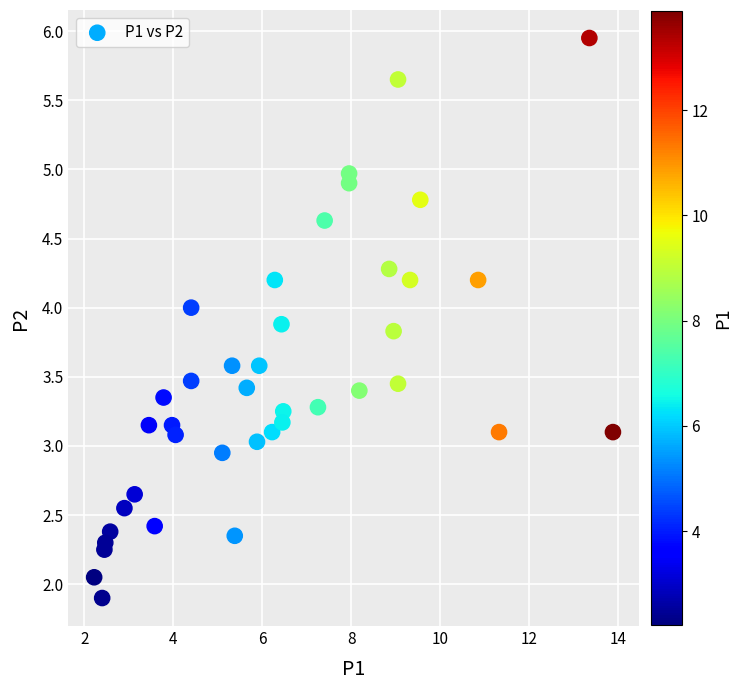

What is the range of X values (max minus min)?

11.7